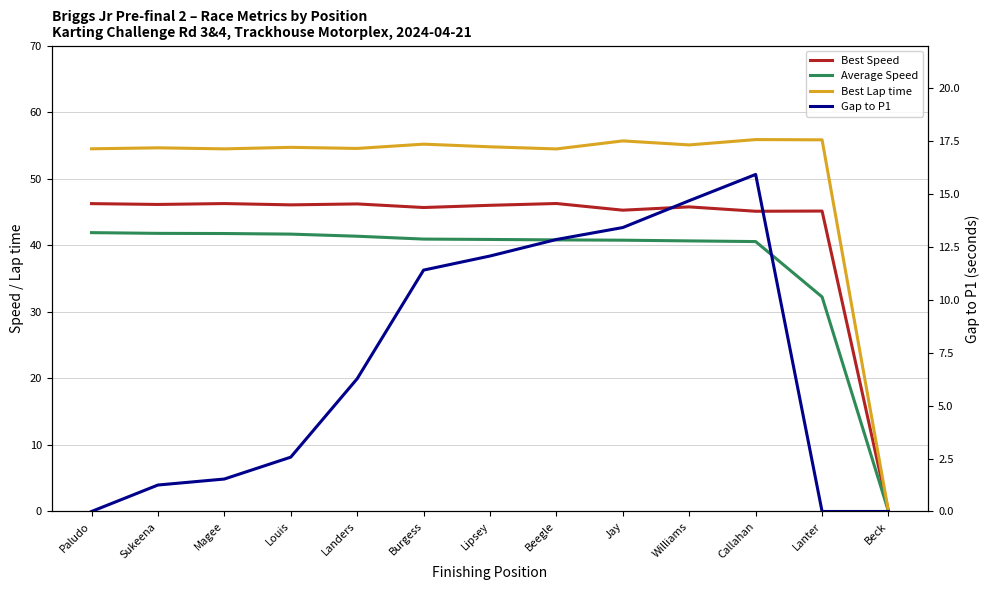

Reading left to right, list all the values displayed in this chart.

Best Speed: 46.2	46.1	46.3	46.1	46.2	45.7	46.0	46.3	45.3	45.8	45.1	45.1	0.0
Average Speed: 41.9	41.8	41.8	41.7	41.4	40.9	40.9	40.8	40.8	40.7	40.5	32.2	0.0
Best Lap time: 54.5	54.6	54.5	54.7	54.5	55.2	54.8	54.5	55.7	55.1	55.9	55.8	0.0
Gap to P1: 0.0	1.2	1.5	2.6	6.3	11.4	12.1	12.8	13.4	14.7	15.9	0.0	0.0